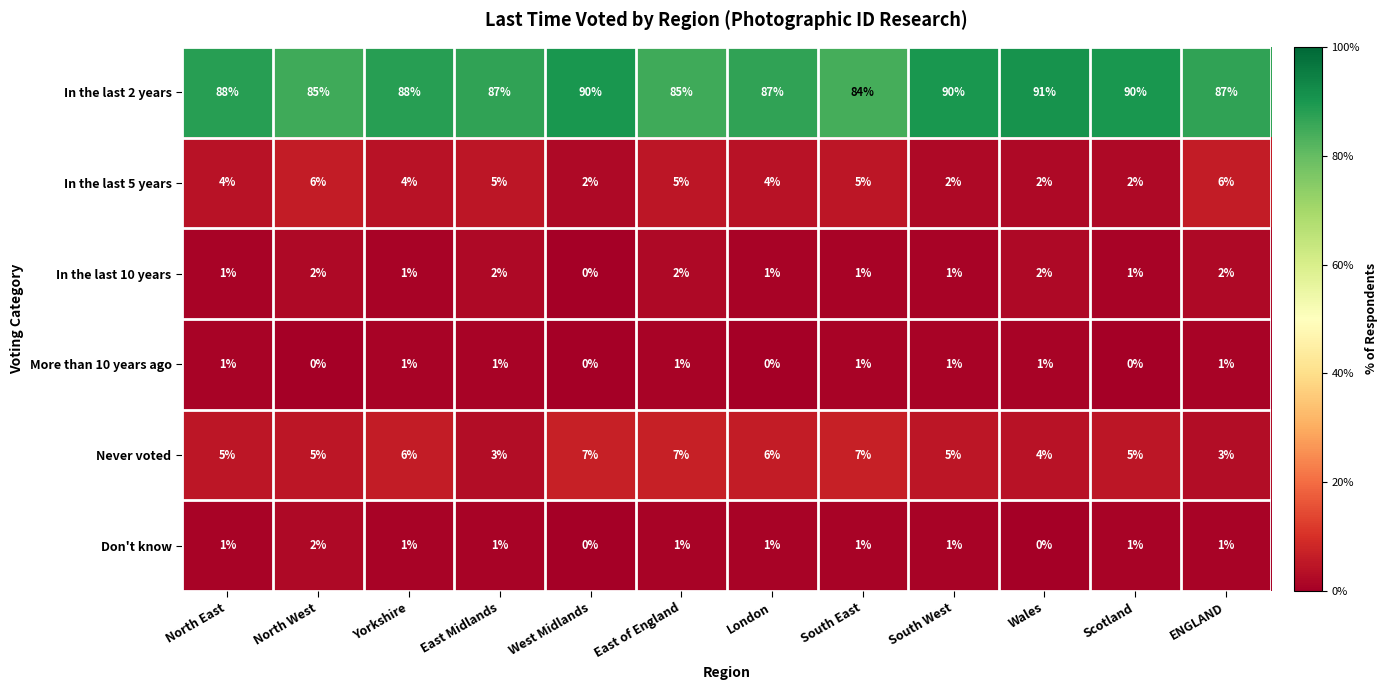

What is the maximum value shown in the chart?

91